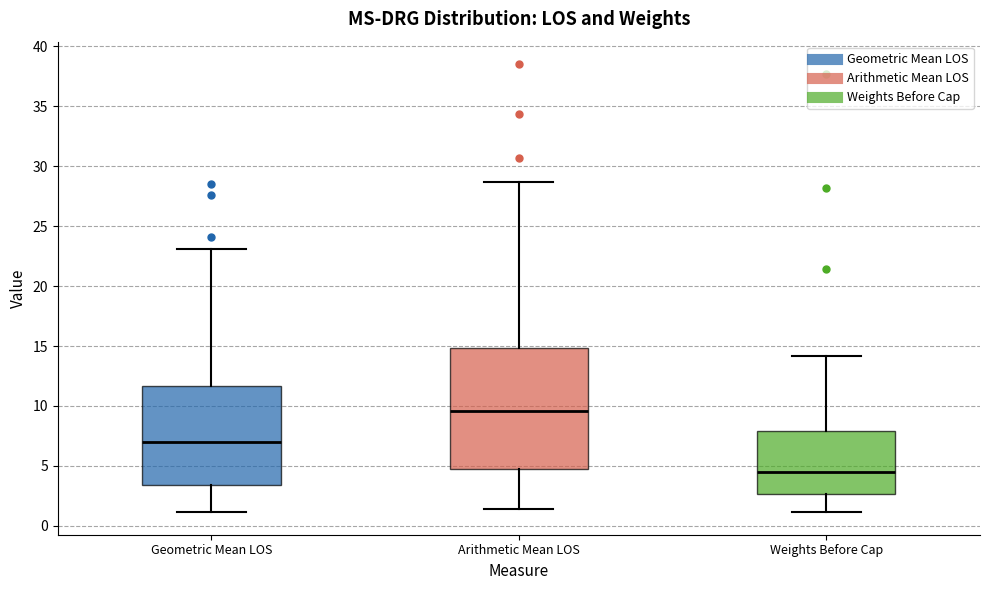

Which box is the tallest, from its lower edge to its upper edge?

Arithmetic Mean LOS